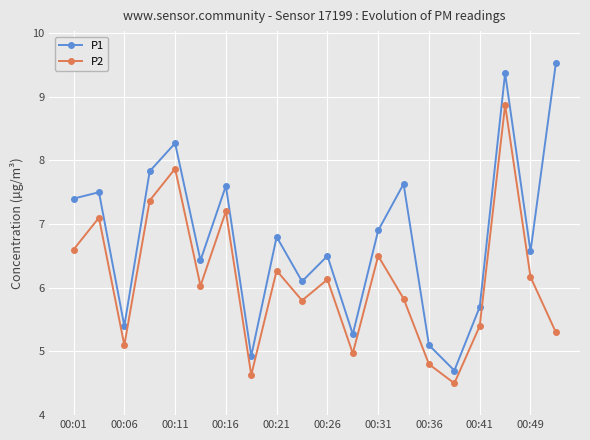

How many data points in P1 are above 6?

14